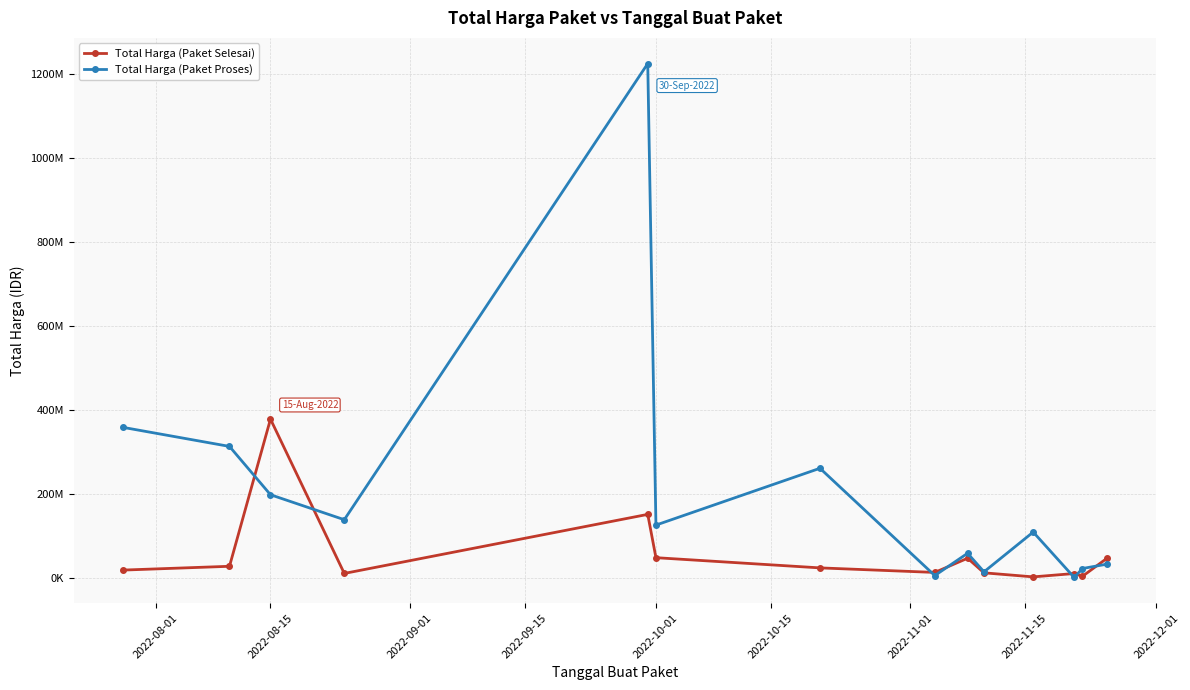

List the series in order of their peak value, highest first.

Total Harga (Paket Proses), Total Harga (Paket Selesai)